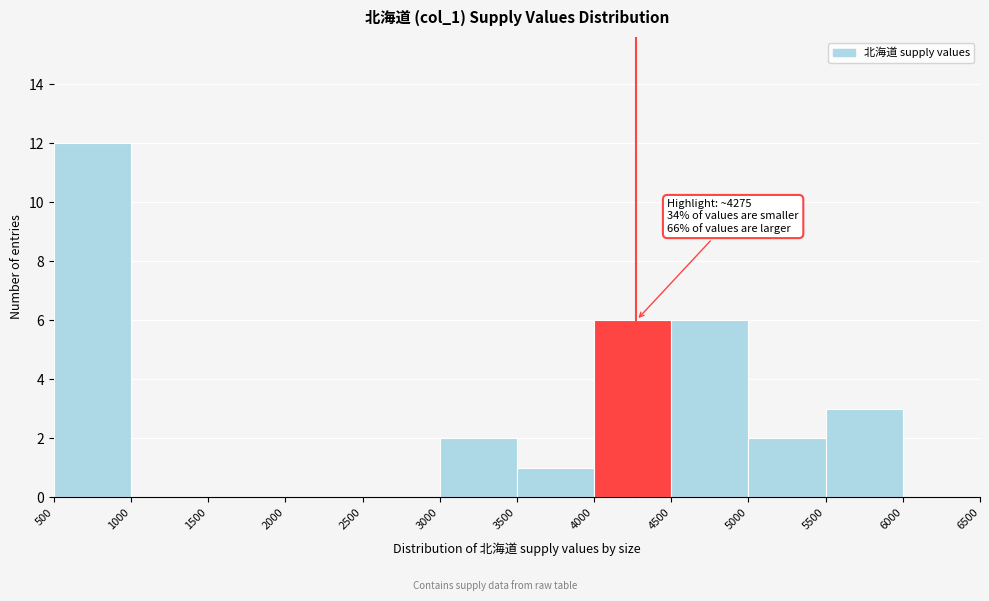

Which range on the x-axis has the tallest bar?

500 to 1000